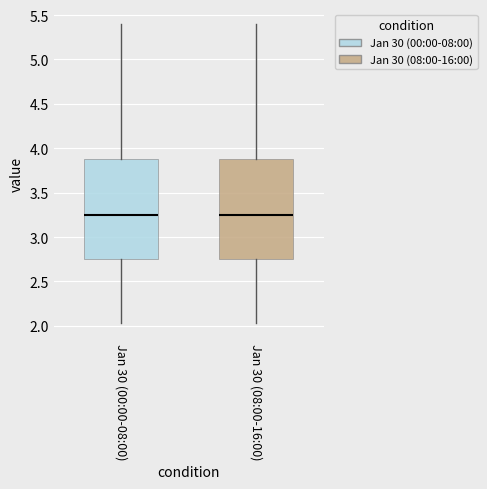

Reading left to right, read every box against the y-axis: the position of its median line, the range the box covers, and the ends of its whiskers. The values are not printed on the chart, so give them approximately, as read against the axis.

Jan 30 (00:00-08:00): median 3.25, box 2.75 to 3.90, whiskers 2.05 to 5.40
Jan 30 (08:00-16:00): median 3.25, box 2.75 to 3.90, whiskers 2.05 to 5.40